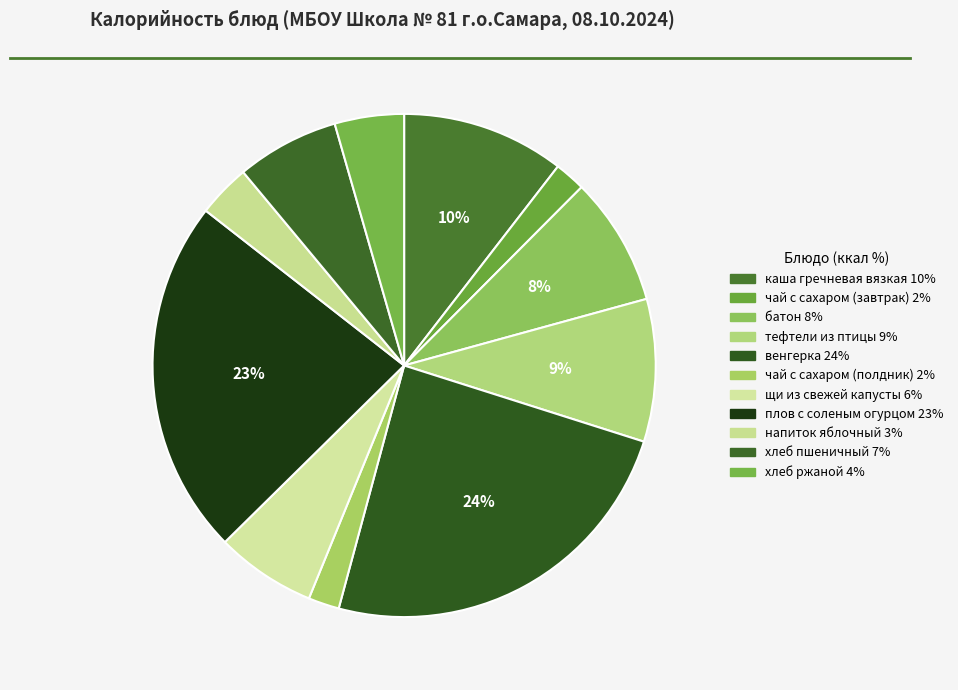

True or false: щи из свежей капусты accounts for 1% of the total.

False